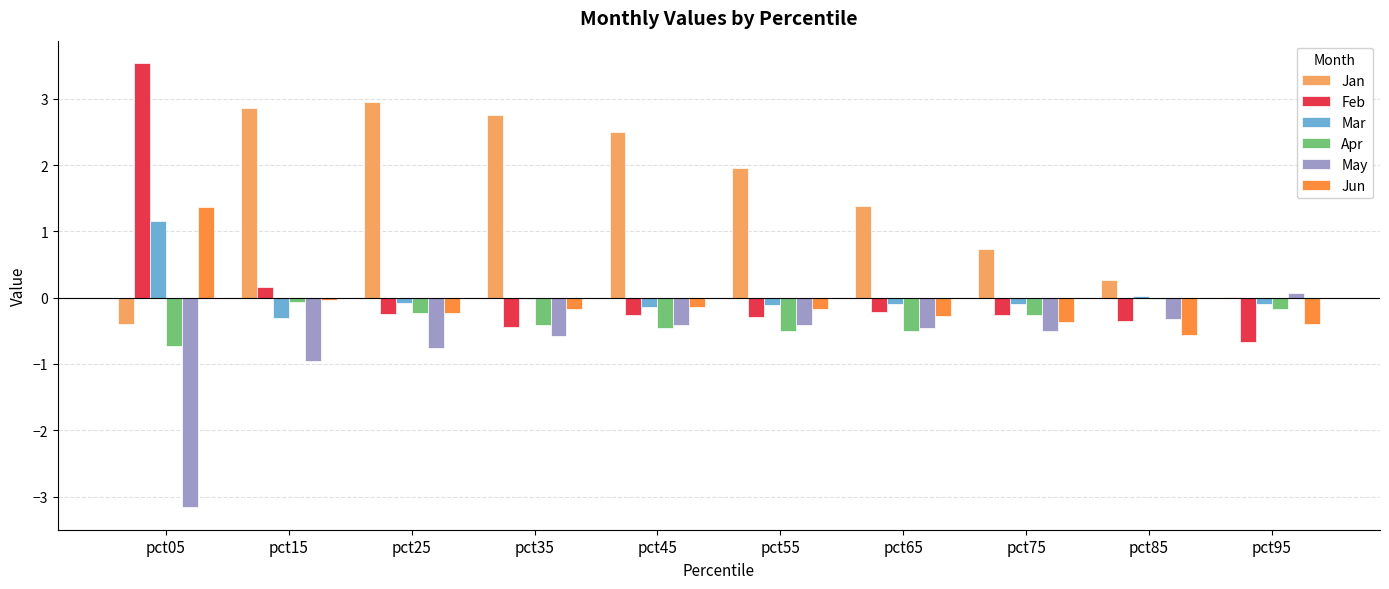

Is it true that May equals -0.3 at pct15?

False